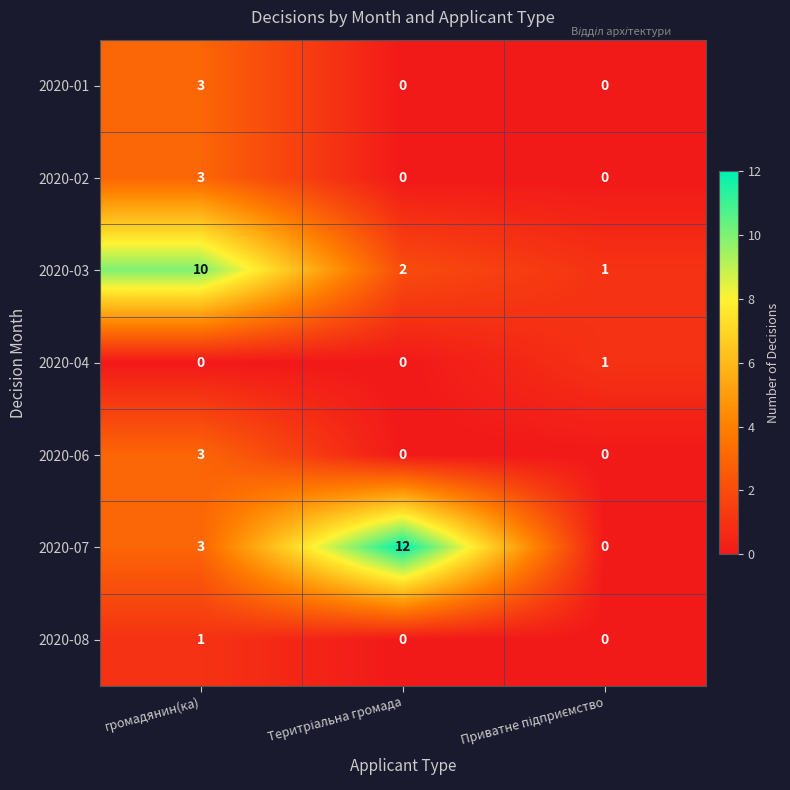

Which series has the largest total across all categories?

2020-07